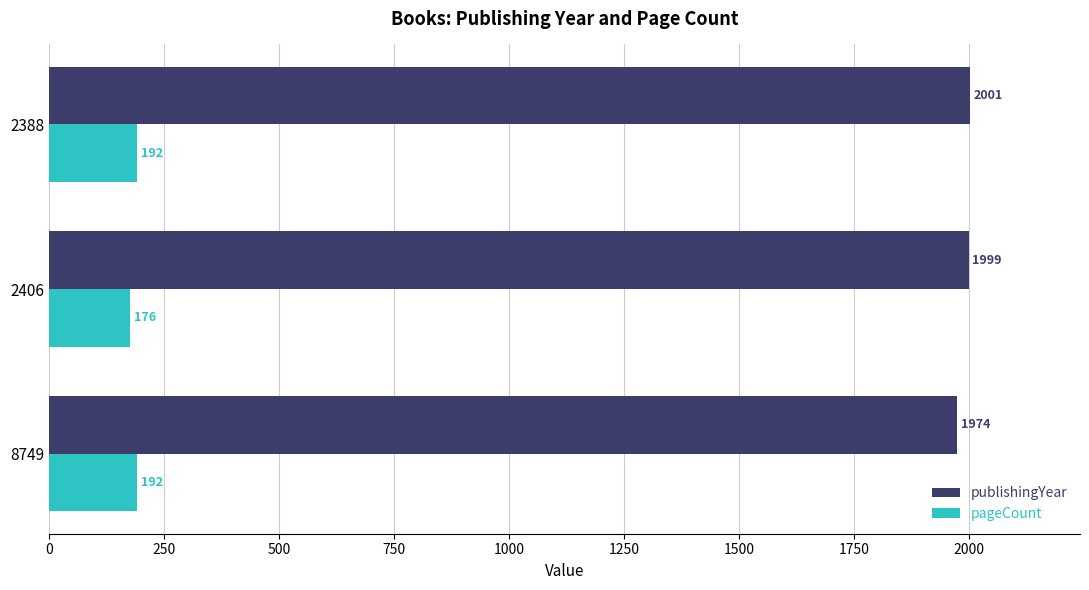

At which label does pageCount reach its minimum?

2406